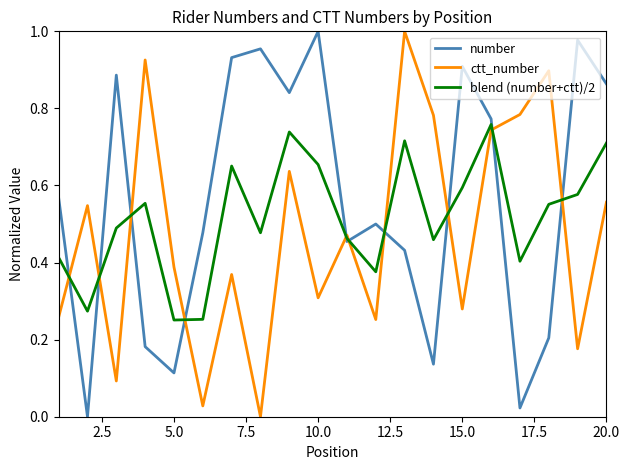

Does the chart display data point markers on the line(s)?

No